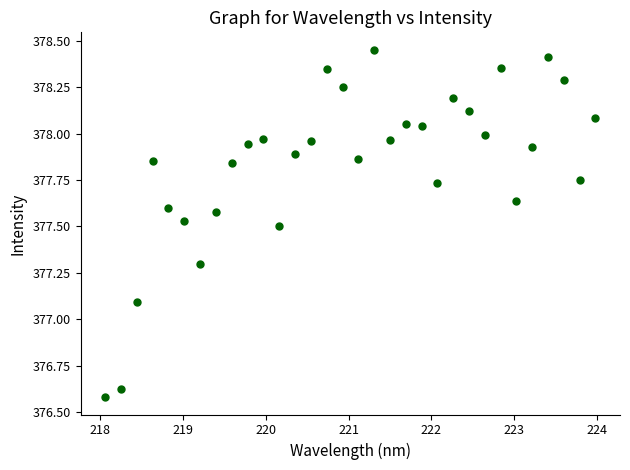

What Y value in the scatter plot is closest to 377?

377.1